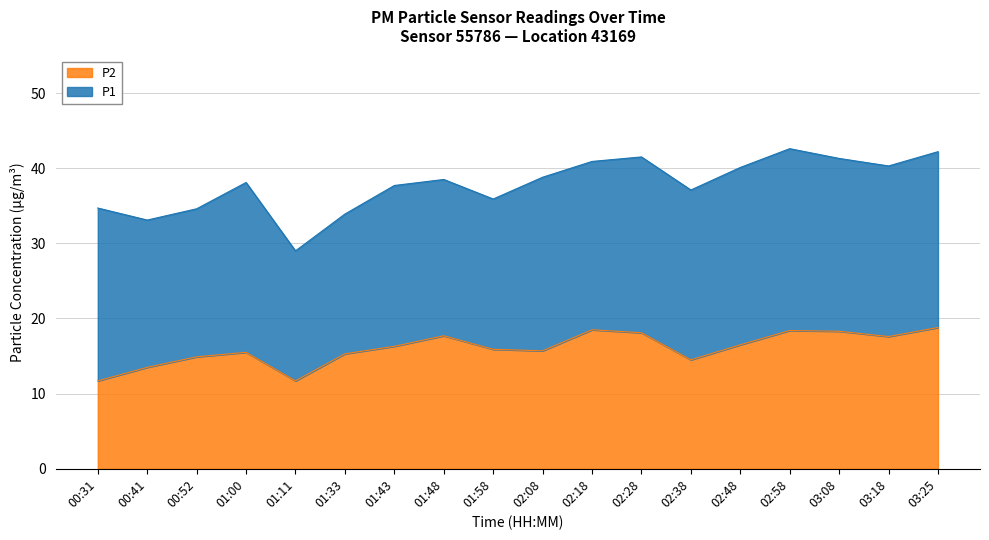

What is the maximum value shown in the chart?

18.8